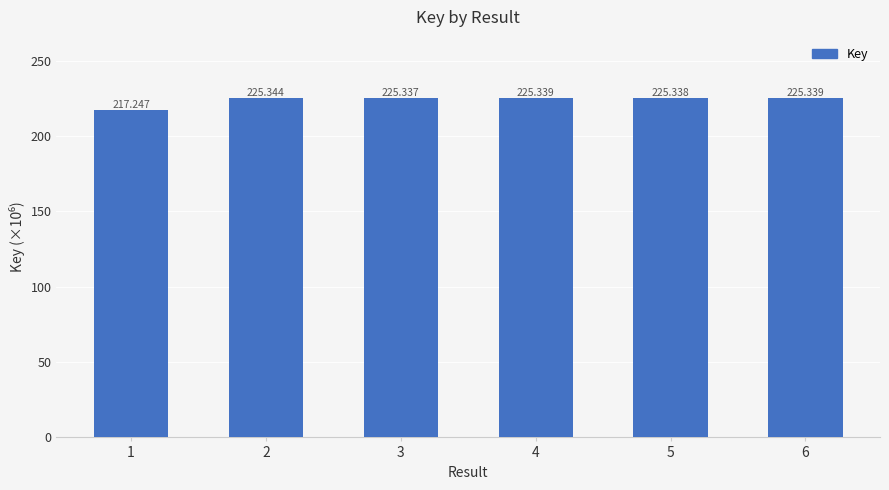

What is the difference between the maximum and minimum values?

8.1